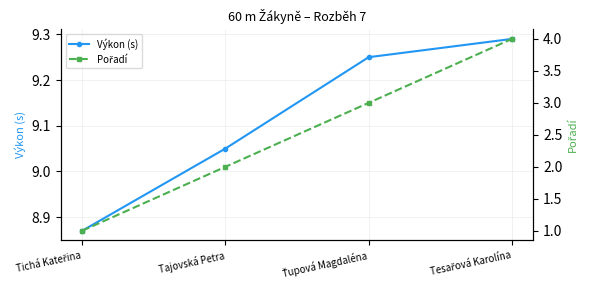

At which category is the sum across all series the highest?

Tesařová Karolína